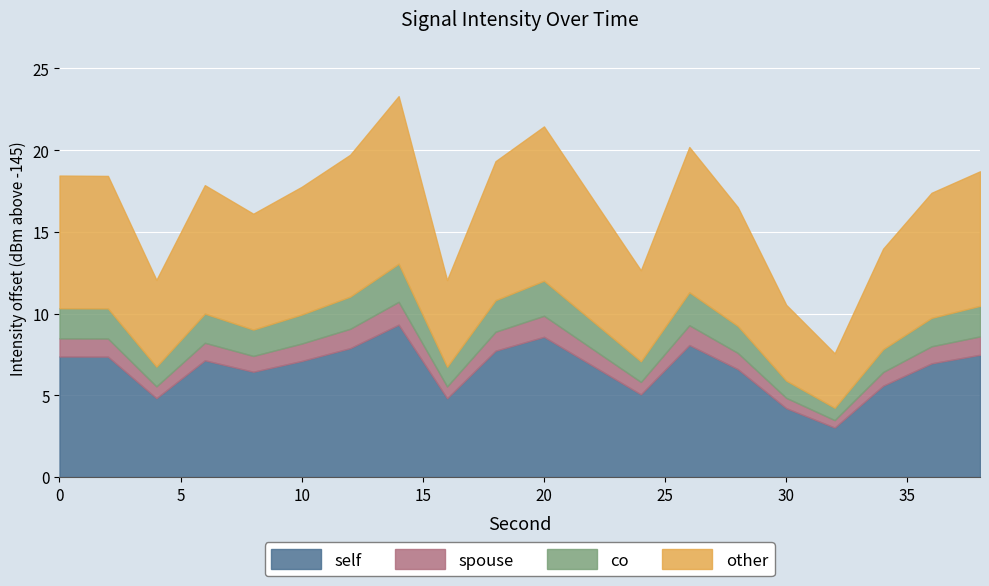

What is the highest value of the self series?

9.3